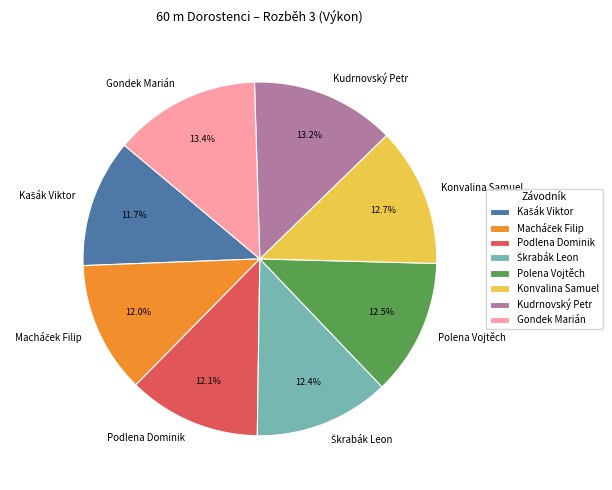

Does Kudrnovský Petr represent more than half of the total?

No